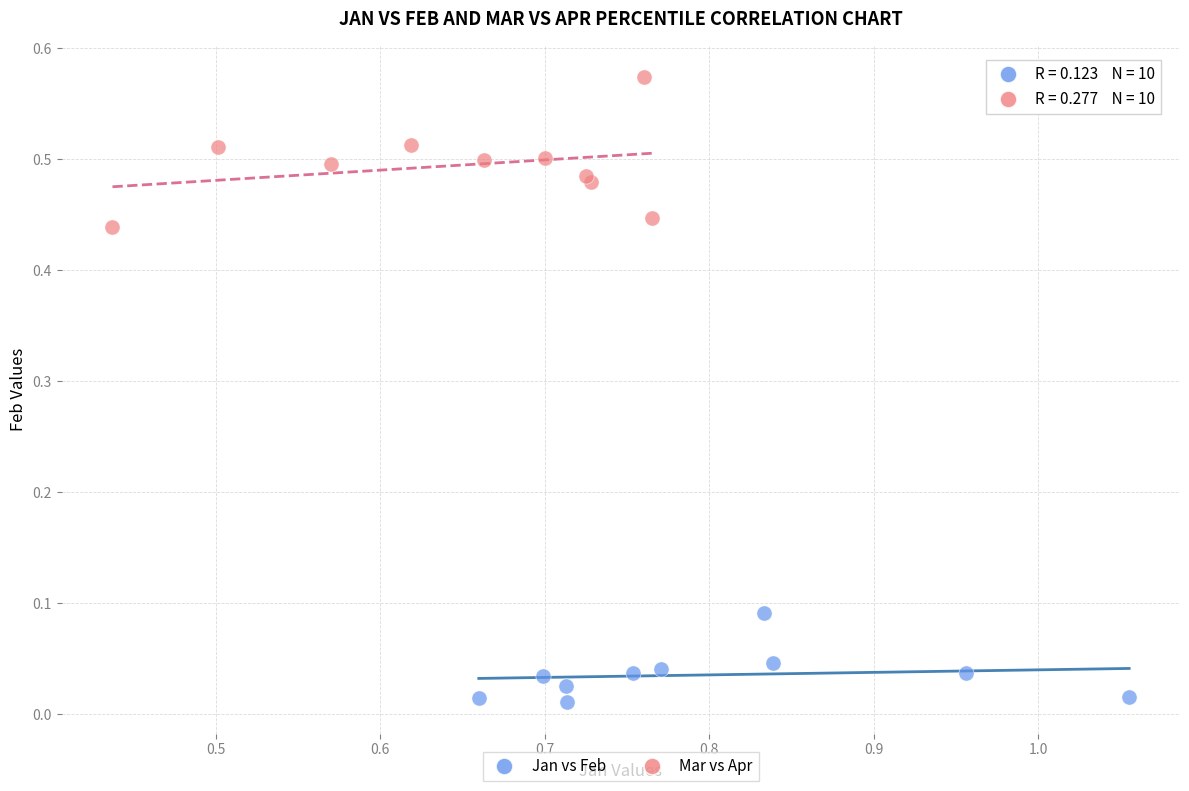

Which series has the largest Y range (max minus min)?

Mar vs Apr